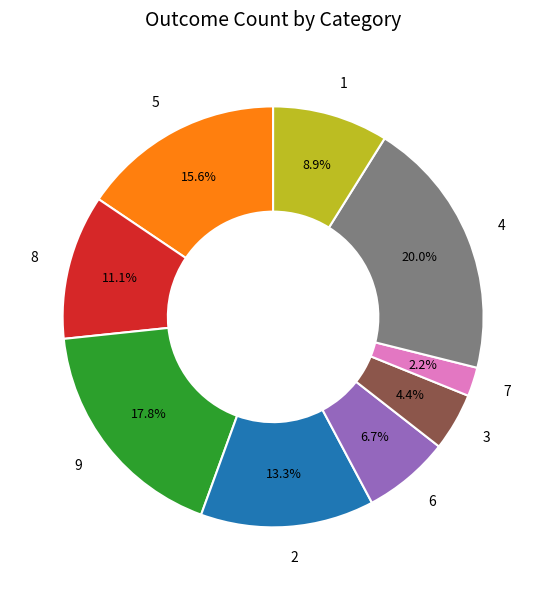

What is the largest slice in the pie chart?

4